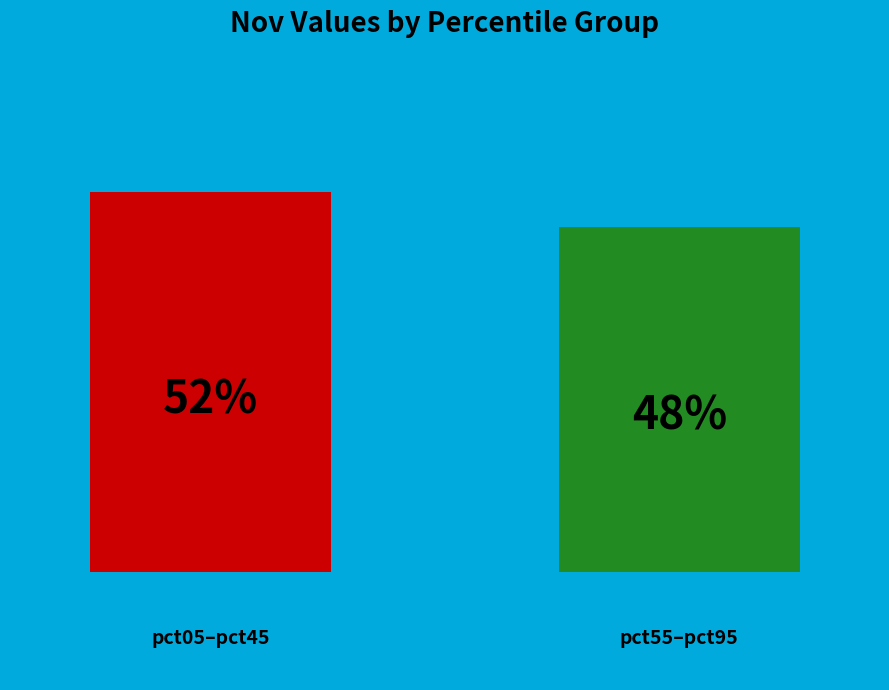

How many bars are there in each group?

2